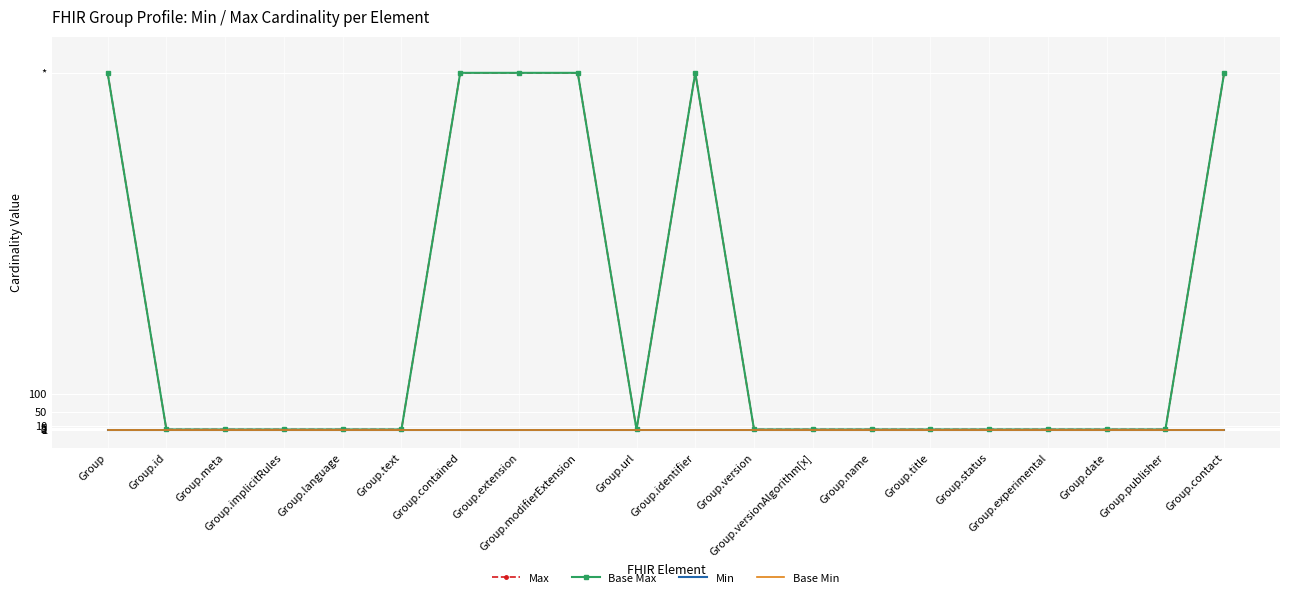

The value of Base Max at Group.modifierExtension is 999. True or false?

True